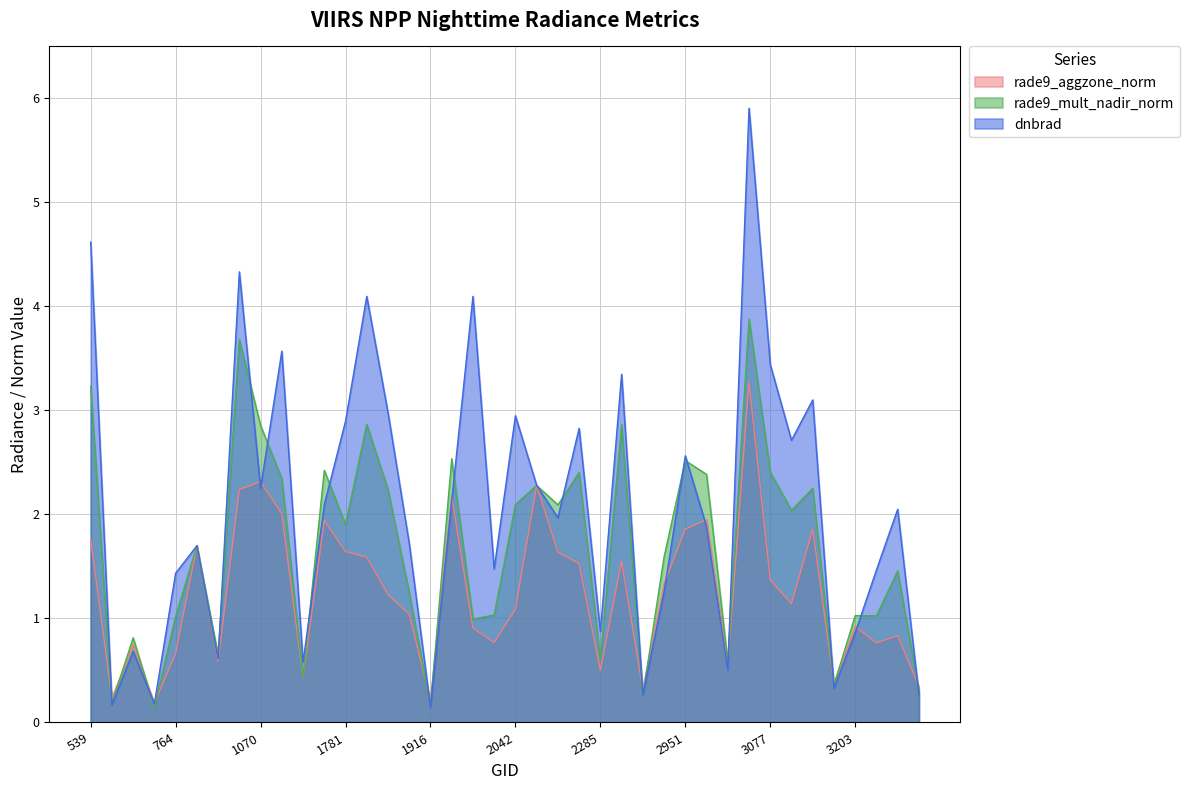

The value of rade9_aggzone_norm at 2042 is 1.7. True or false?

False